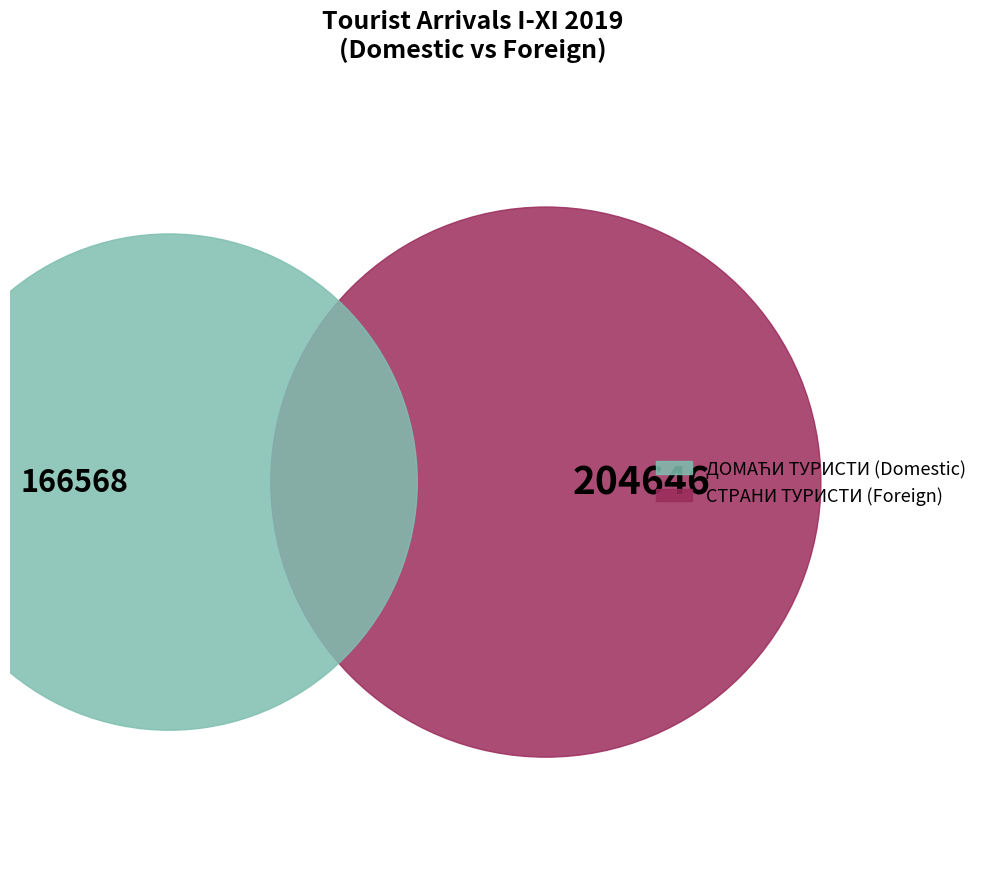

True or false: Domestic Tourists accounts for 54% of the total.

False